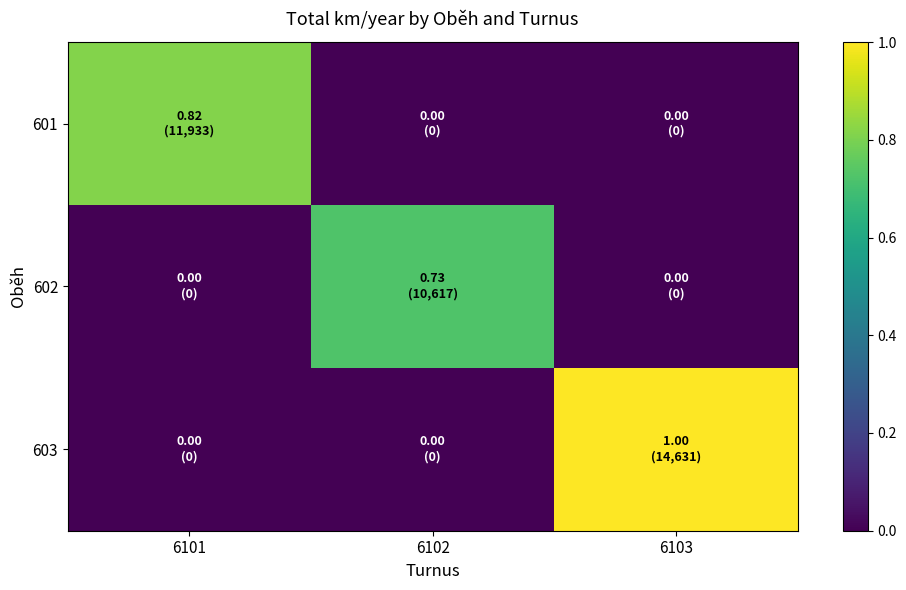

At which category is the sum across all series the highest?

6103